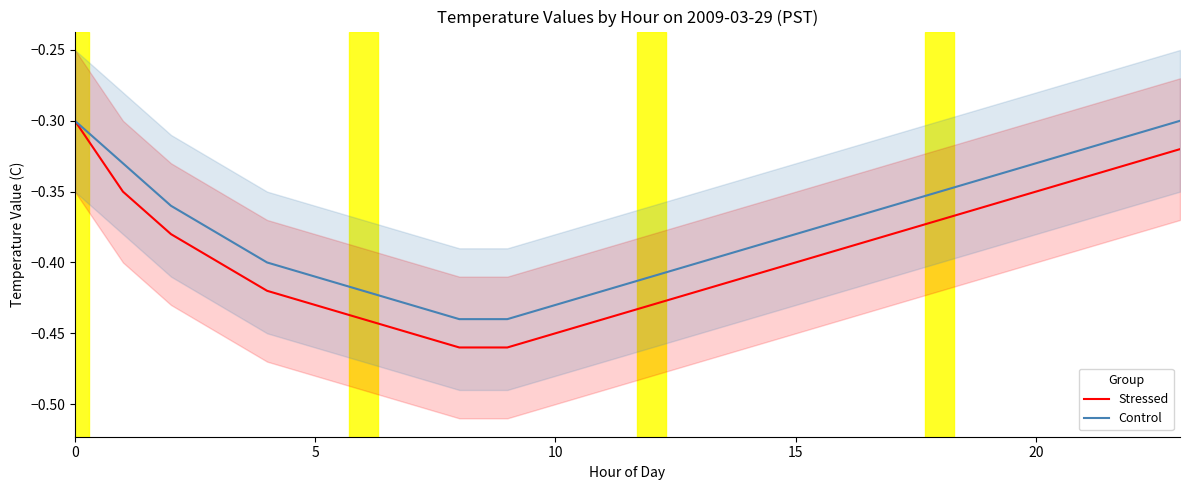

How many categories are shown in the chart?

24